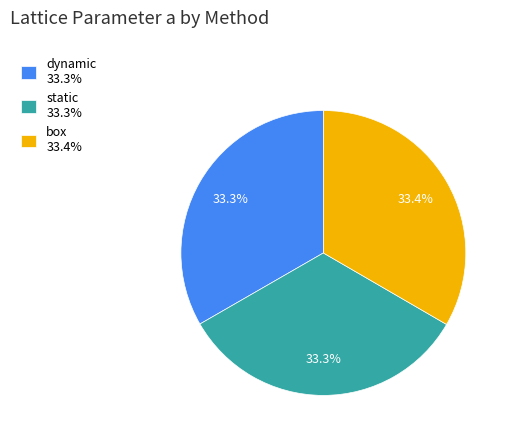

What percentage do dynamic and box together represent?

66.7%